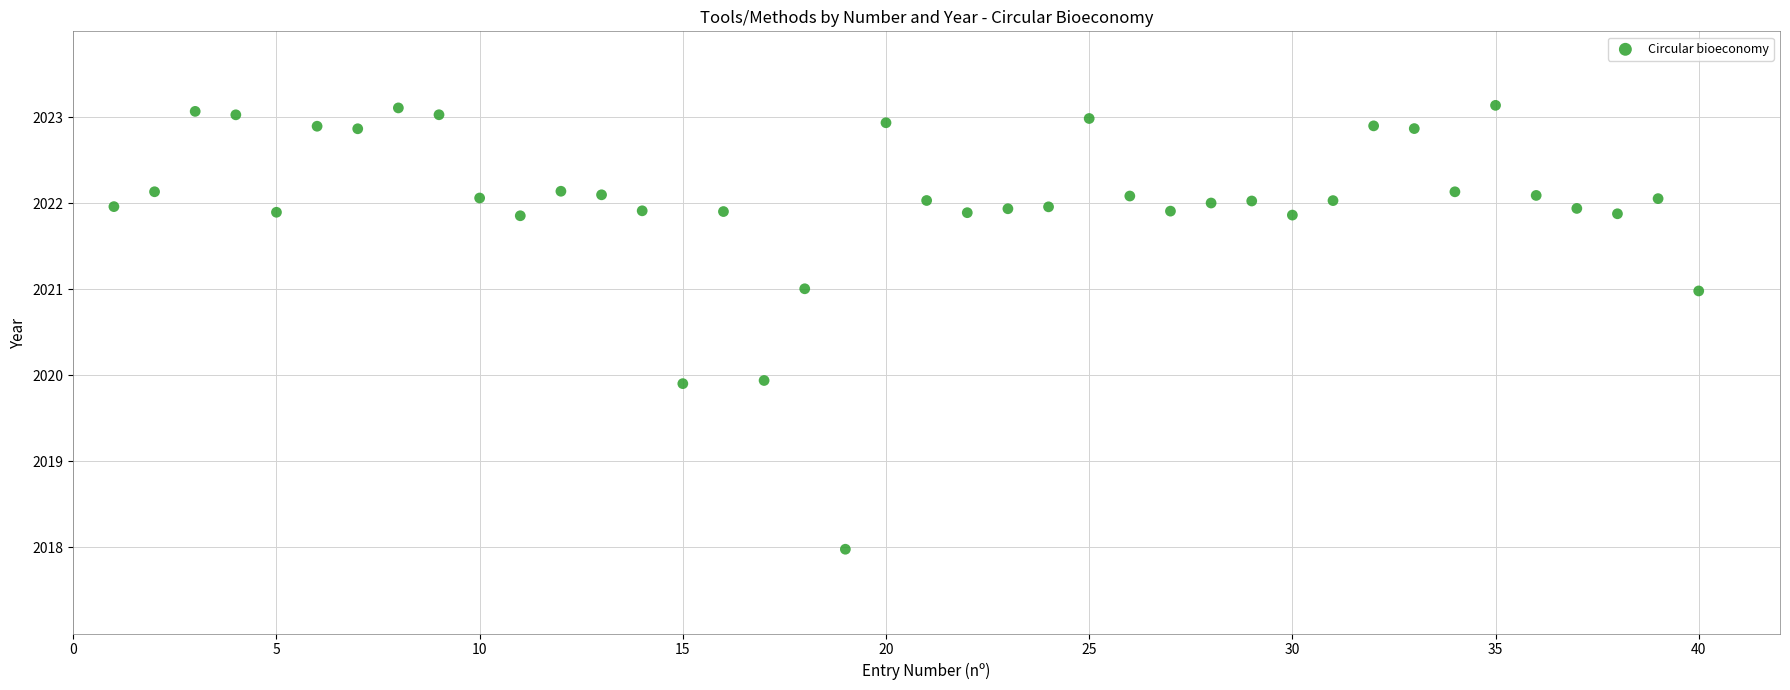

How many points are shown in the scatter plot?

40